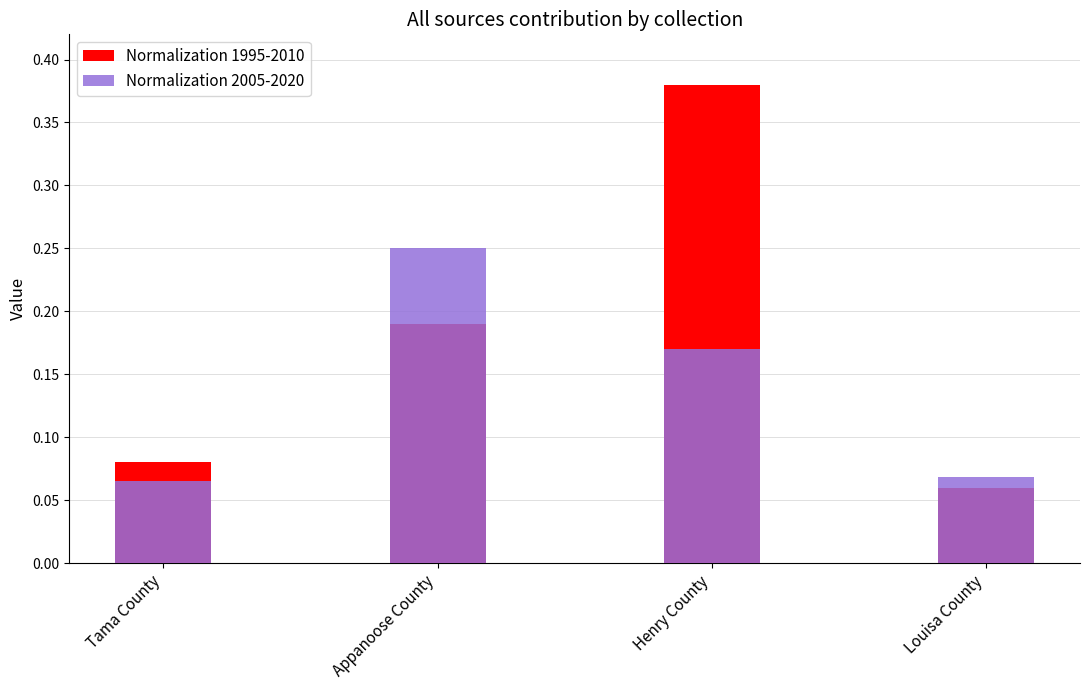

How many bars are there in total?

8